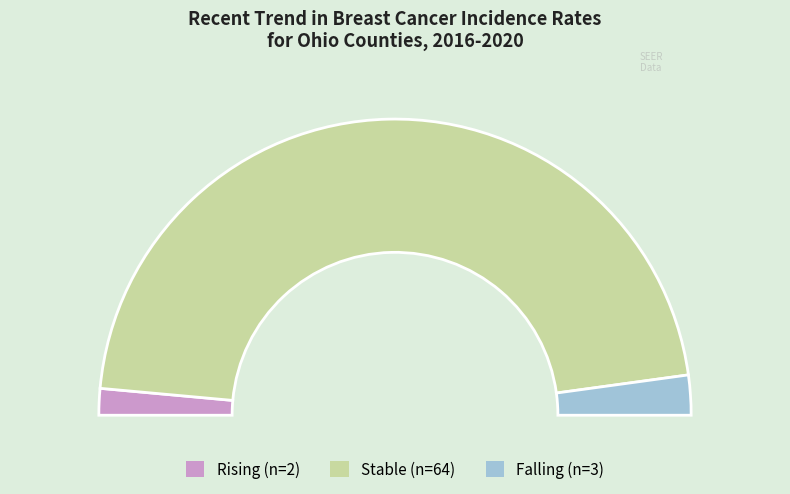

Count the number of slices in the pie.

3